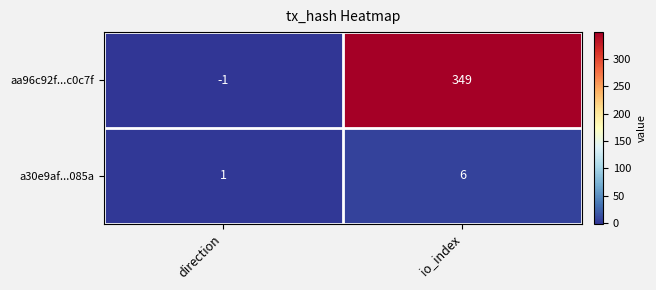

Reading left to right, transcribe all the data shown in this chart.

aa96c92f...c0c7f: -1	349
a30e9af...085a: 1	6